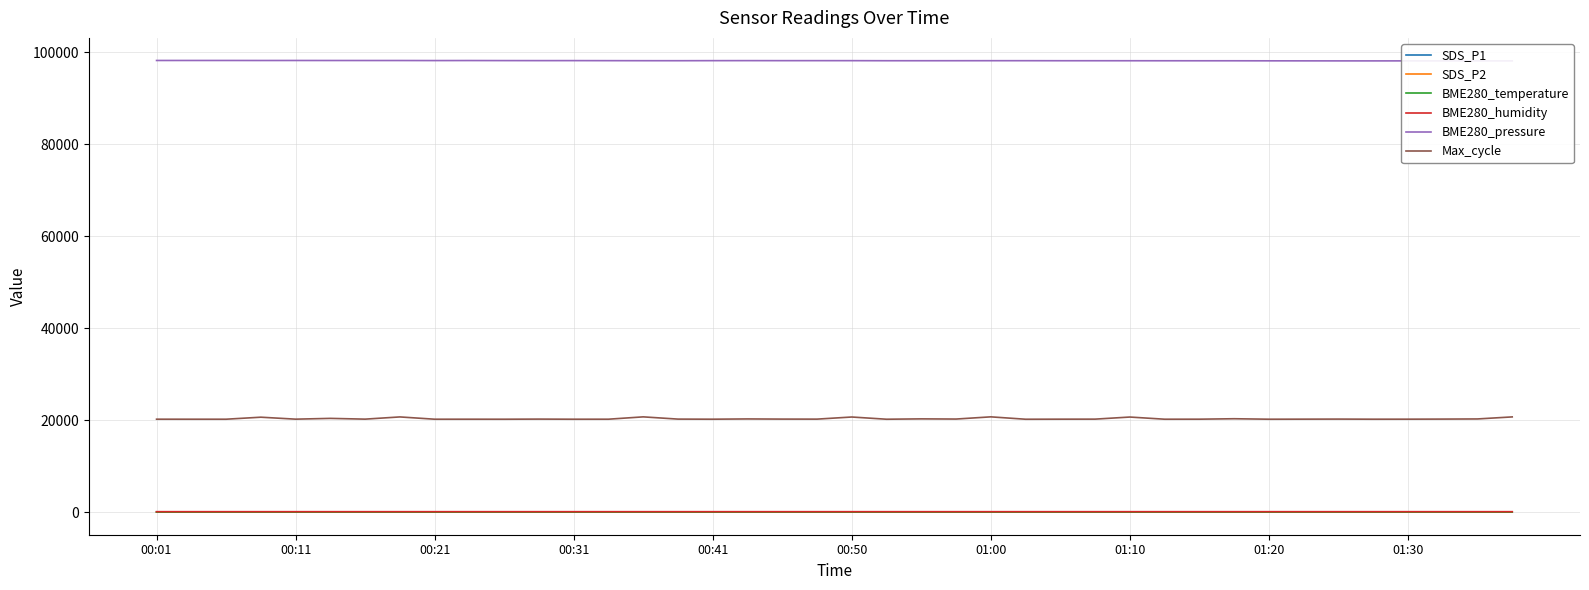

True or false: Max_cycle and BME280_temperature intersect in this chart.

False